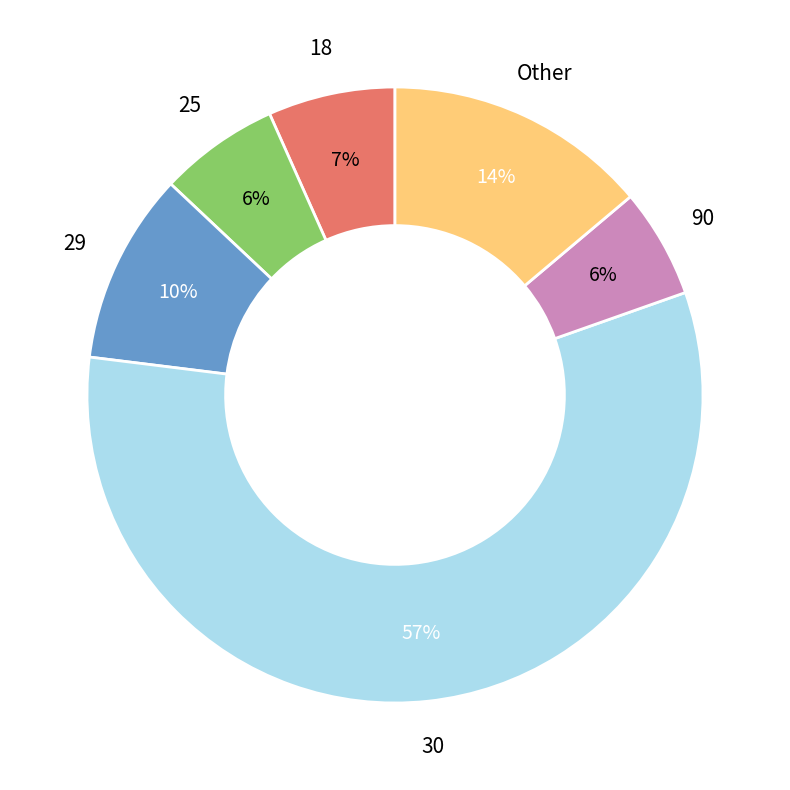

Does 30 represent more than half of the total?

Yes